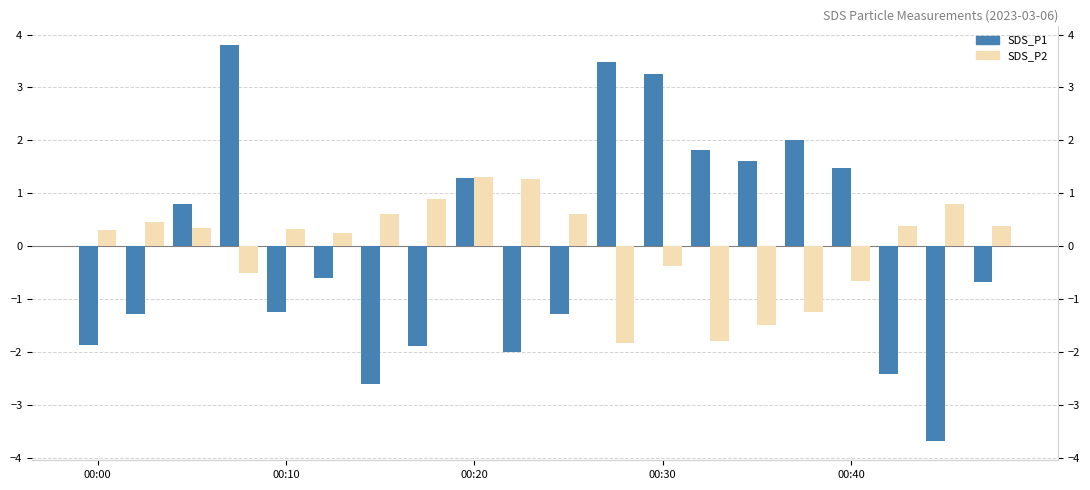

Which series has the largest range (max minus min)?

SDS_P1